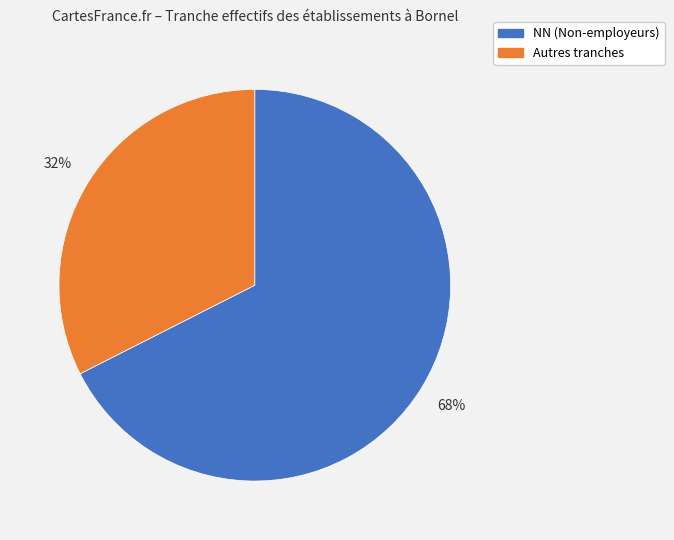

Which slice is the largest?

NN (Non-employeurs)